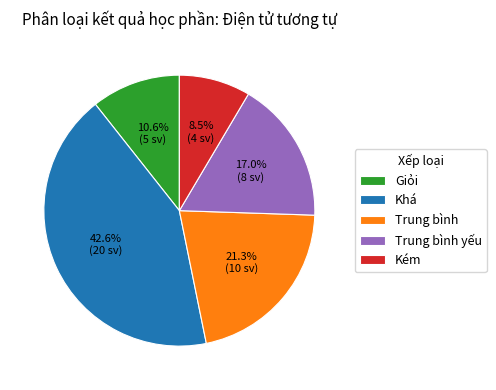

Does Trung bình yếu represent more than half of the total?

No